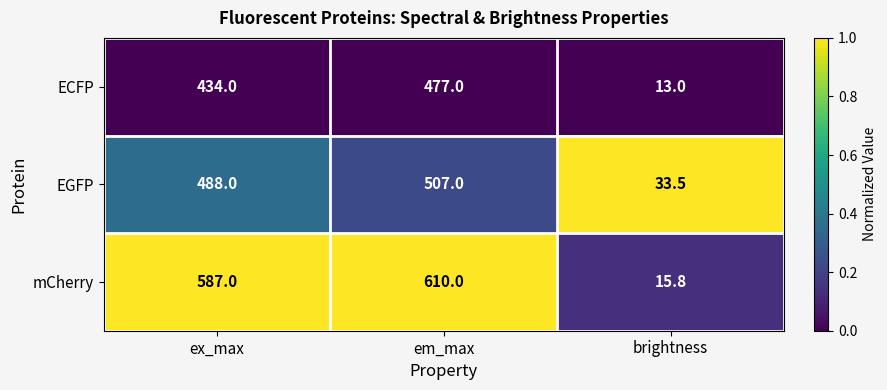

Reading left to right, extract all data points from this chart.

ECFP: ex_max=434.0	em_max=477.0	brightness=13.0
EGFP: ex_max=488.0	em_max=507.0	brightness=33.5
mCherry: ex_max=587.0	em_max=610.0	brightness=15.8